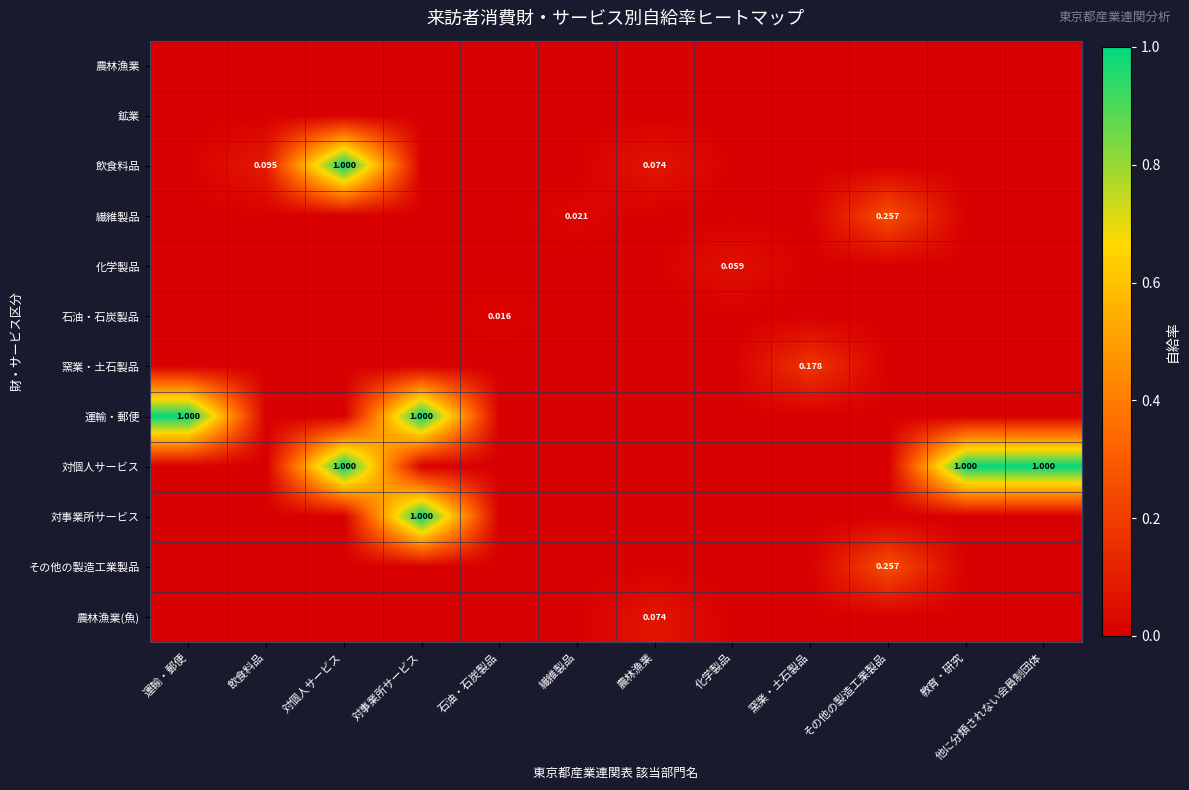

Is it true that その他の製造工業製品 equals 0.1 at 飲食料品?

False